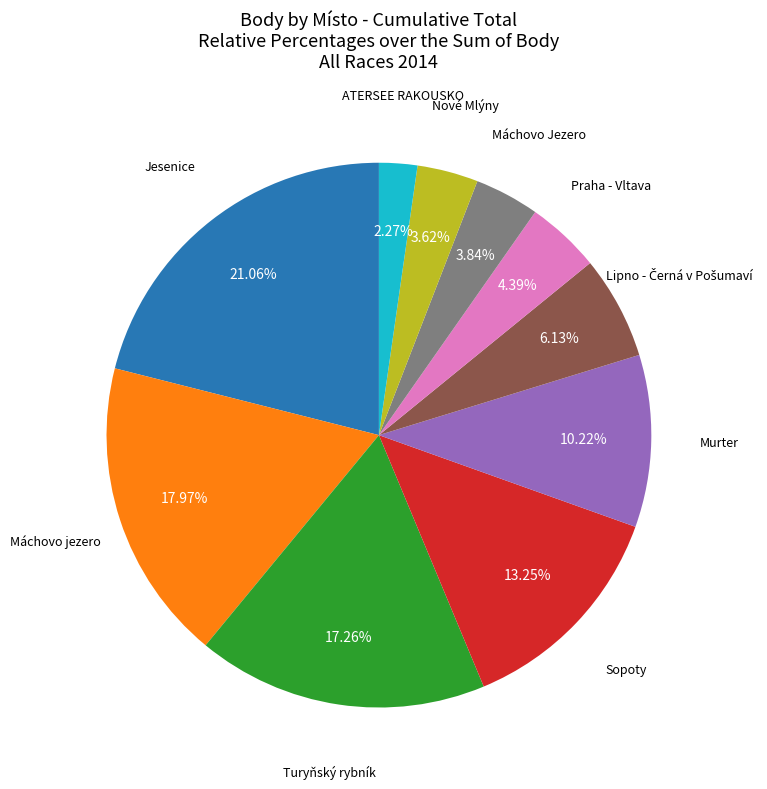

Is there a majority slice in this chart?

No